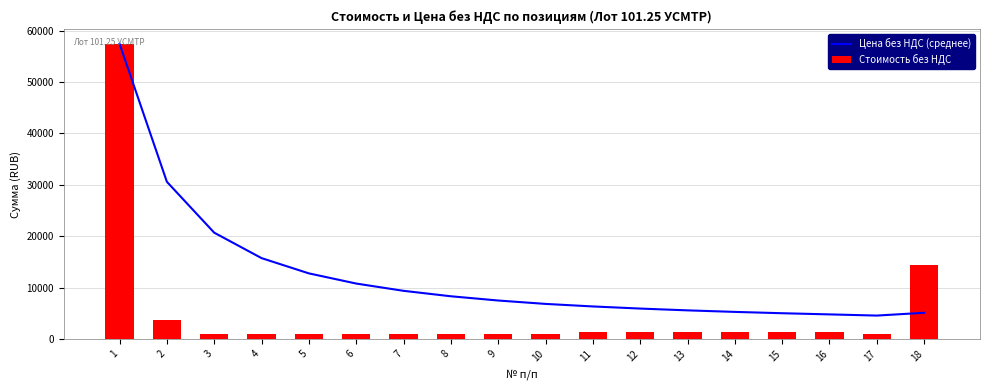

Is it true that Стоимость без НДС equals 885.2 at 5?

True